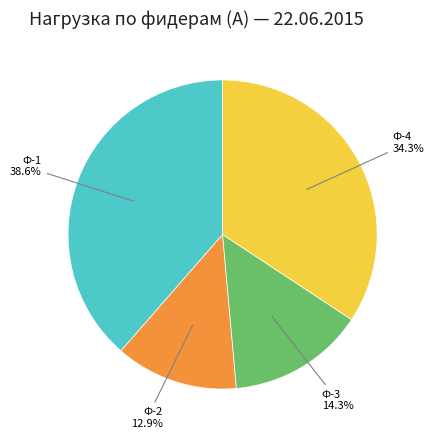

Is there any slice that represents more than half of the pie?

No